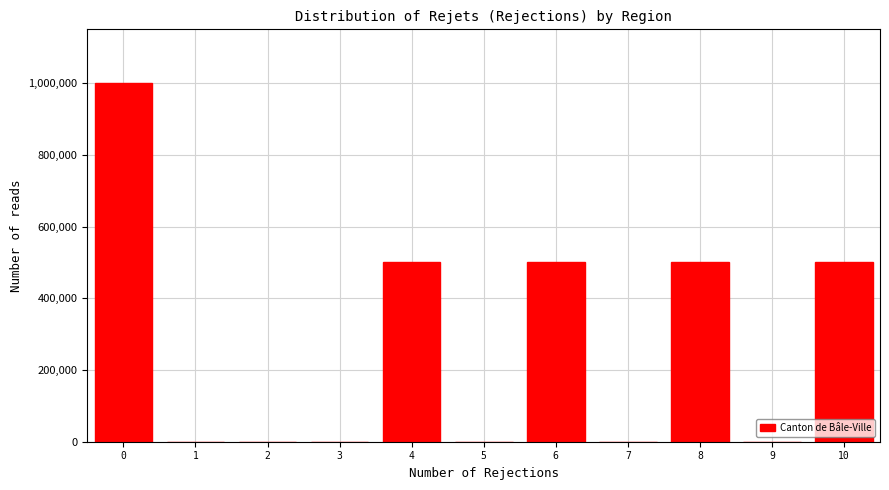

Reading right to left, what are all the values shown in this chart?

10=500000	9=0	8=500000	7=0	6=500000	5=0	4=500000	3=0	2=0	1=0	0=1000000